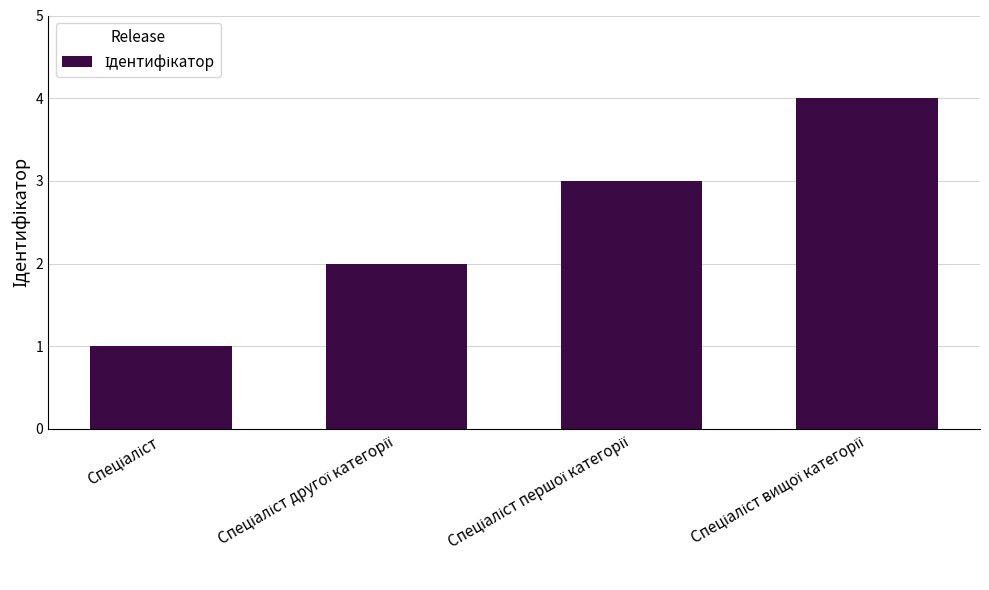

What is the difference between the maximum and minimum values?

3